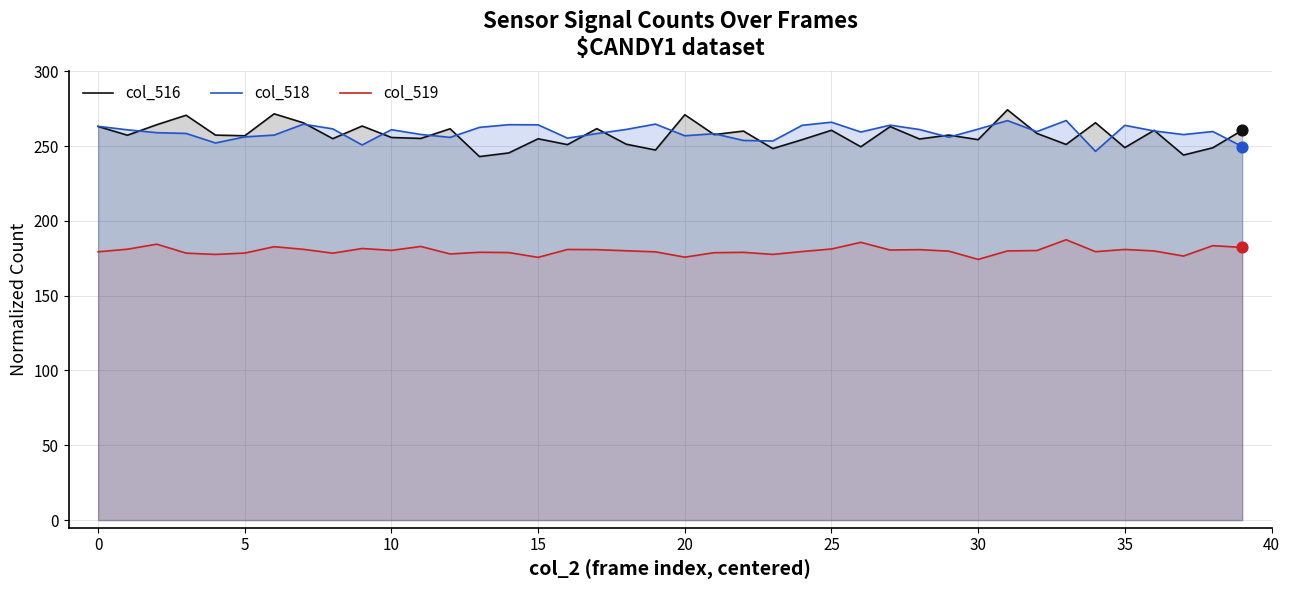

At which category is the sum across all series the highest?

31